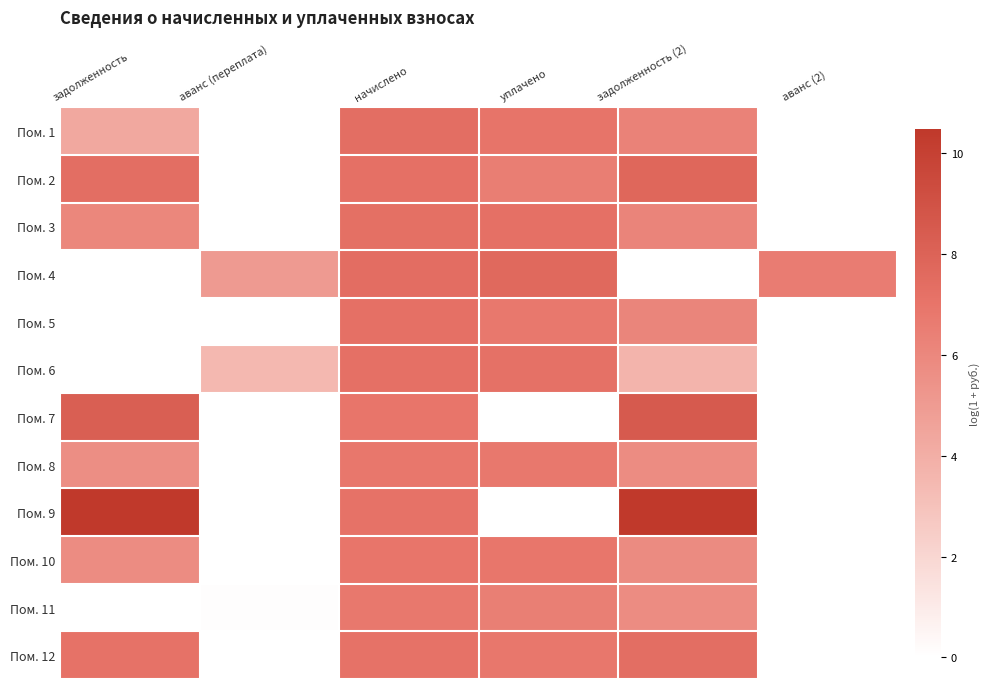

What is the spread (max minus min) of values at начислено?

0.5